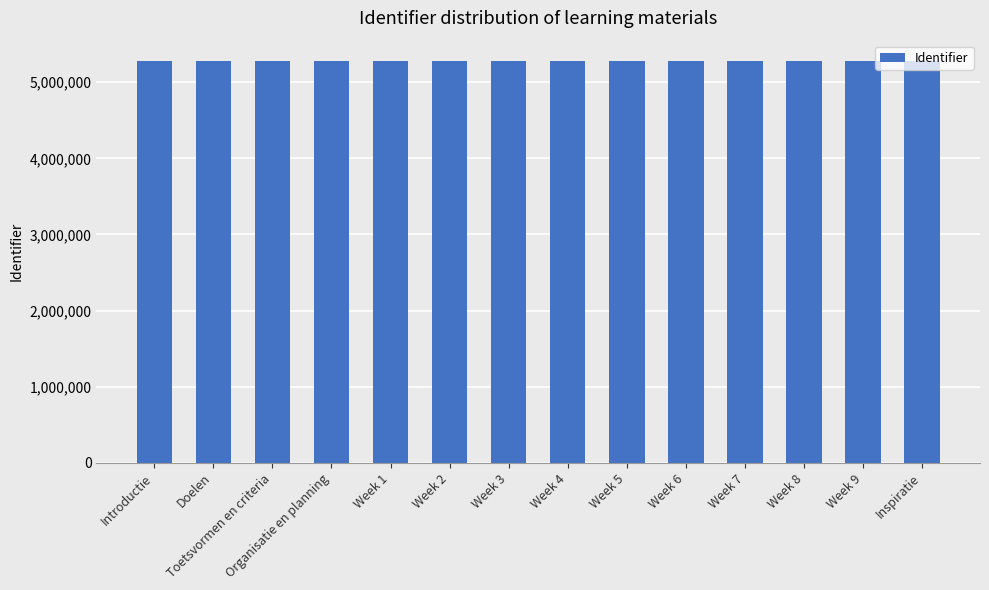

The chart shows a value of 5282968 at Week 2. True or false?

True